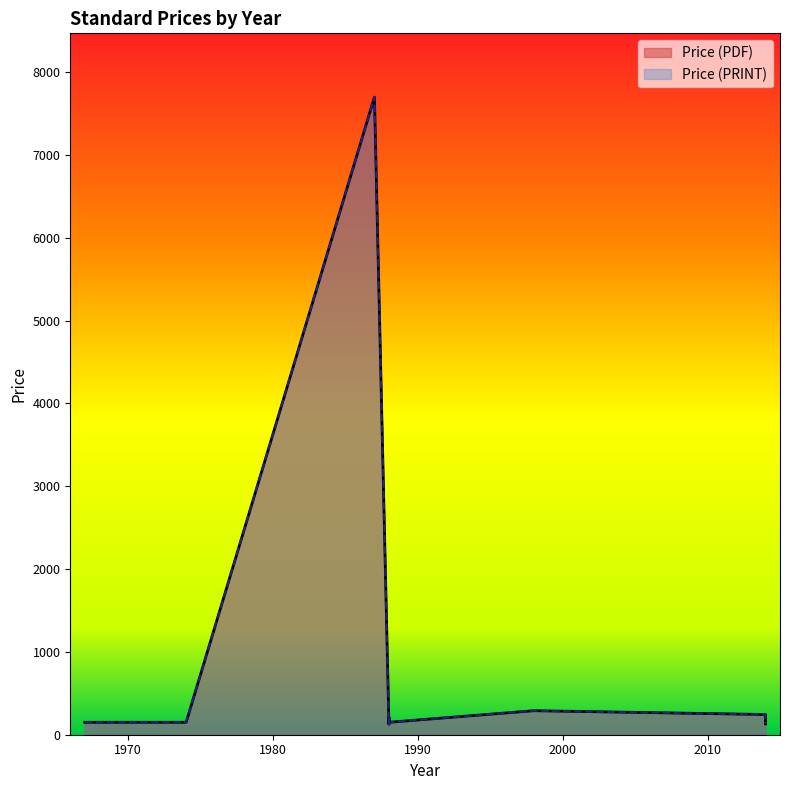

At which category does Price (PDF) reach its first local valley?

1988